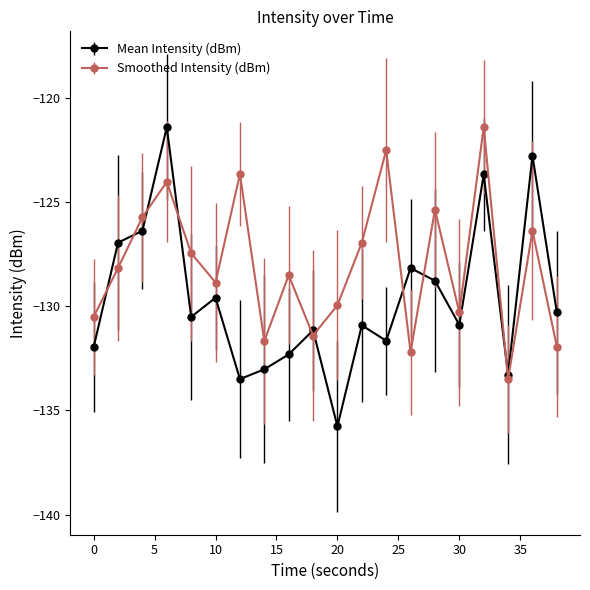

True or false: Mean Intensity (dBm) has more than 0 interior local peaks.

True